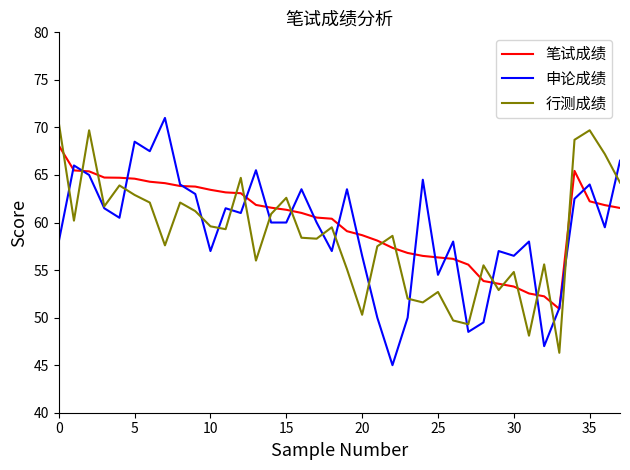

What is the maximum value shown in the chart?

71.0